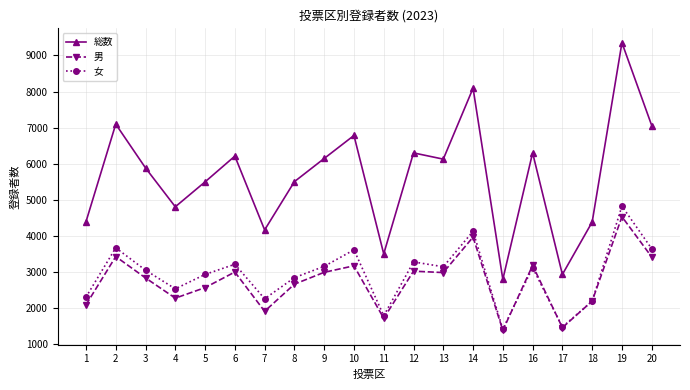

What is the spread (max minus min) of values at 18?

2192